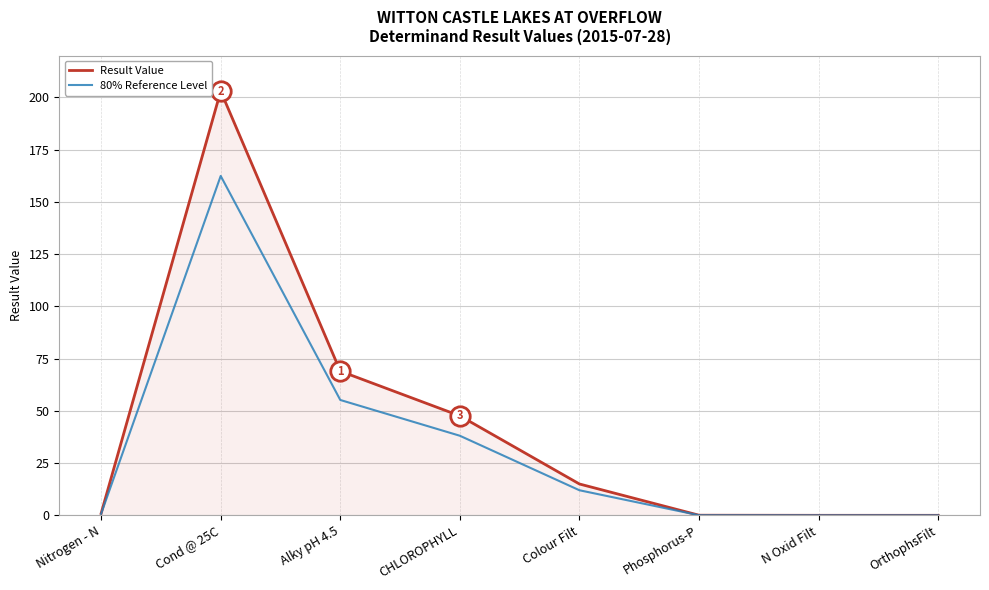

The value of Result Value at Cond @ 25C is 203.0. True or false?

True